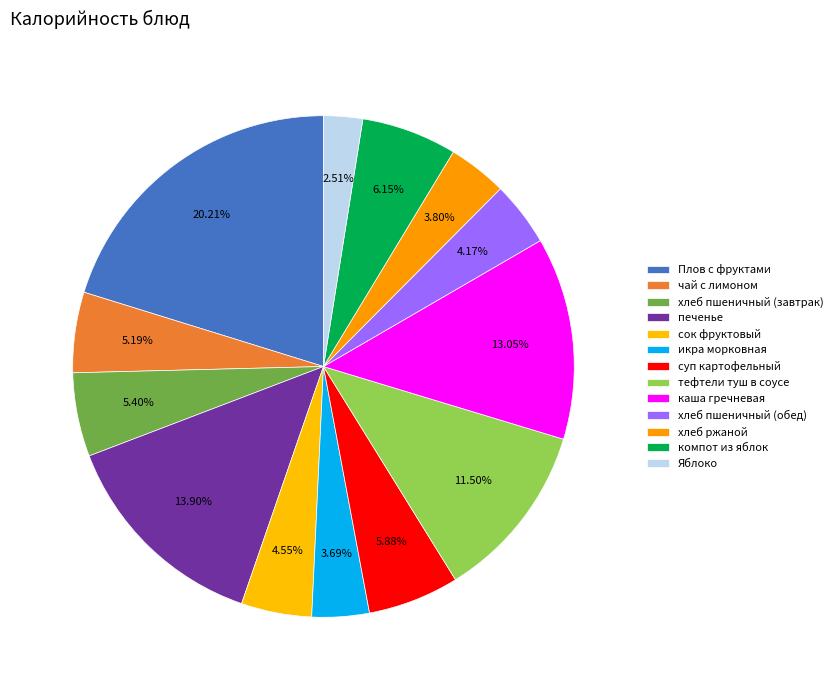

How many segments does this pie chart have?

13